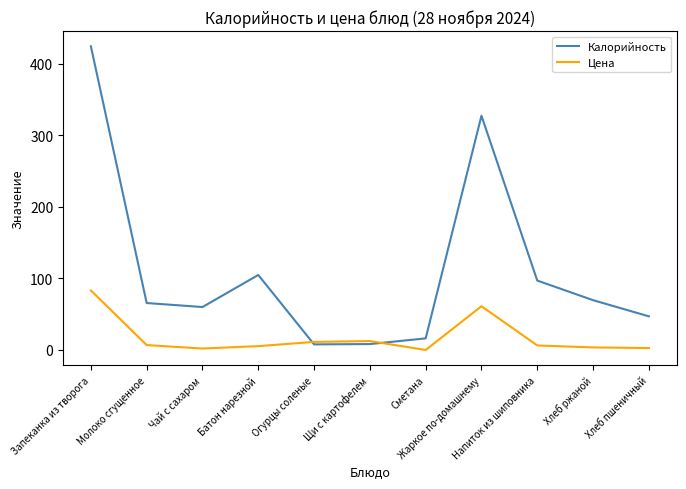

List the series in order of their peak value, highest first.

Калорийность, Цена